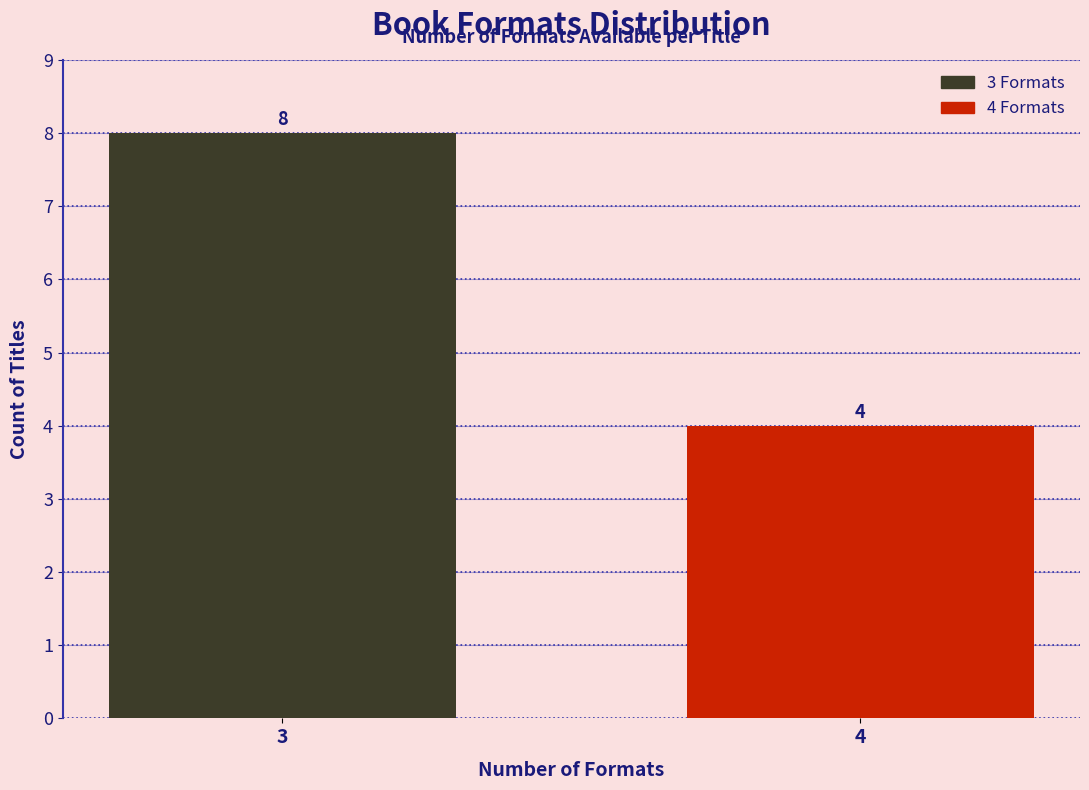

Reading left to right, extract all data points from this chart.

8	4